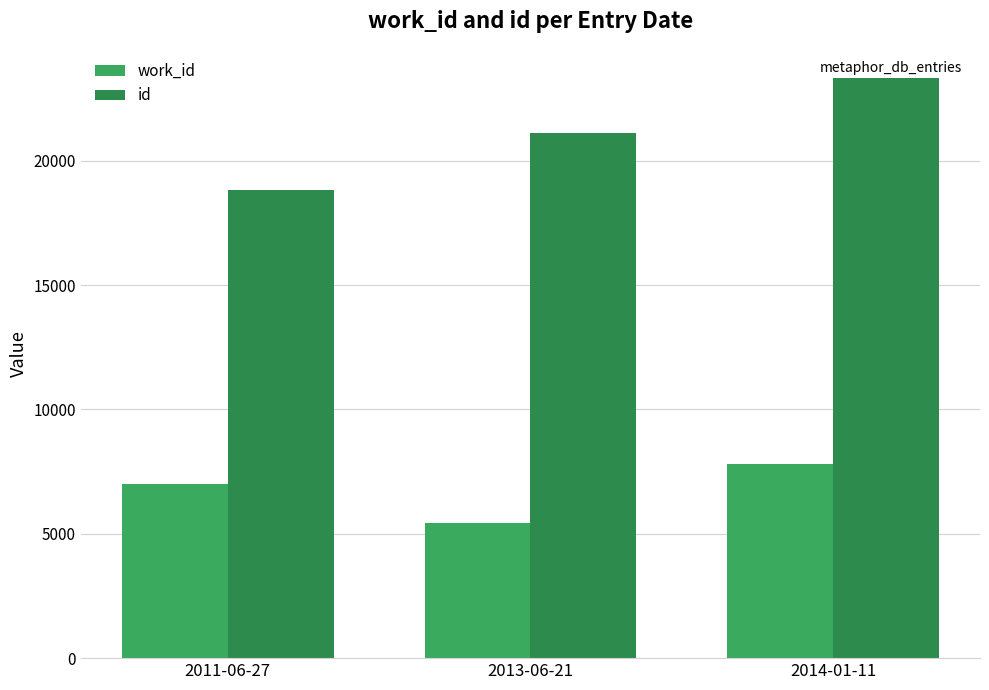

How many values in the work_id series are below 6984?

1